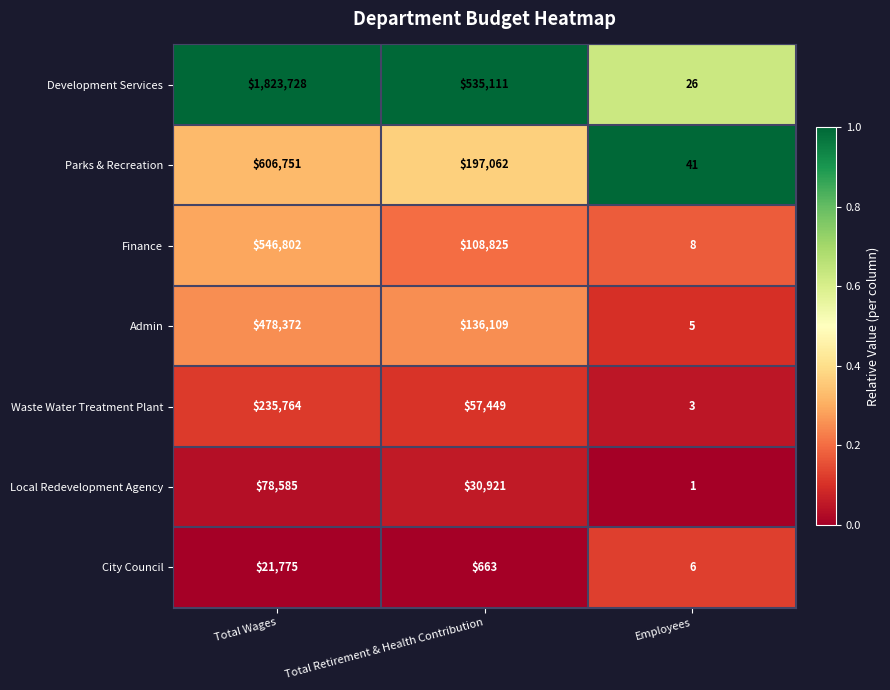

At which label does Local Redevelopment Agency first exceed 30921?

Total Wages